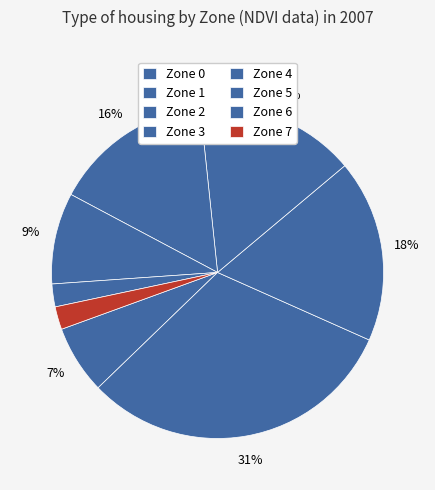

How many segments does this pie chart have?

8